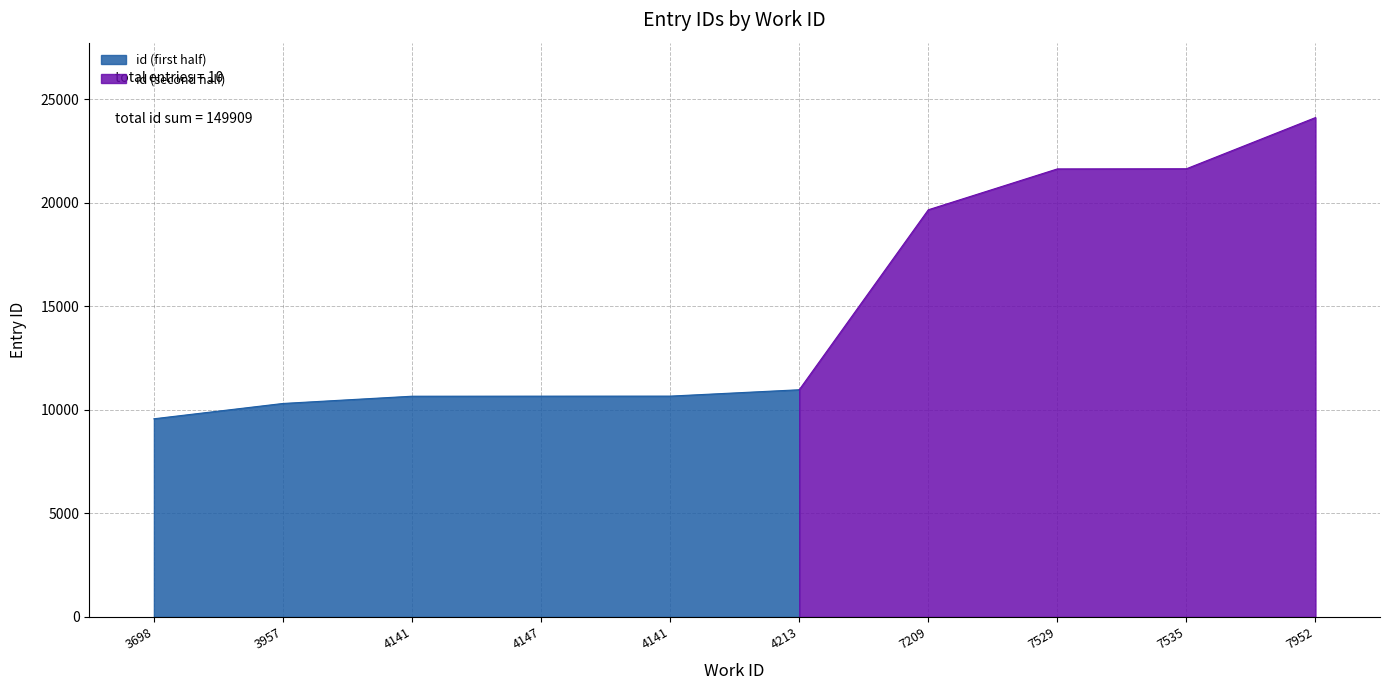

Which category has the highest value across all series?

7952